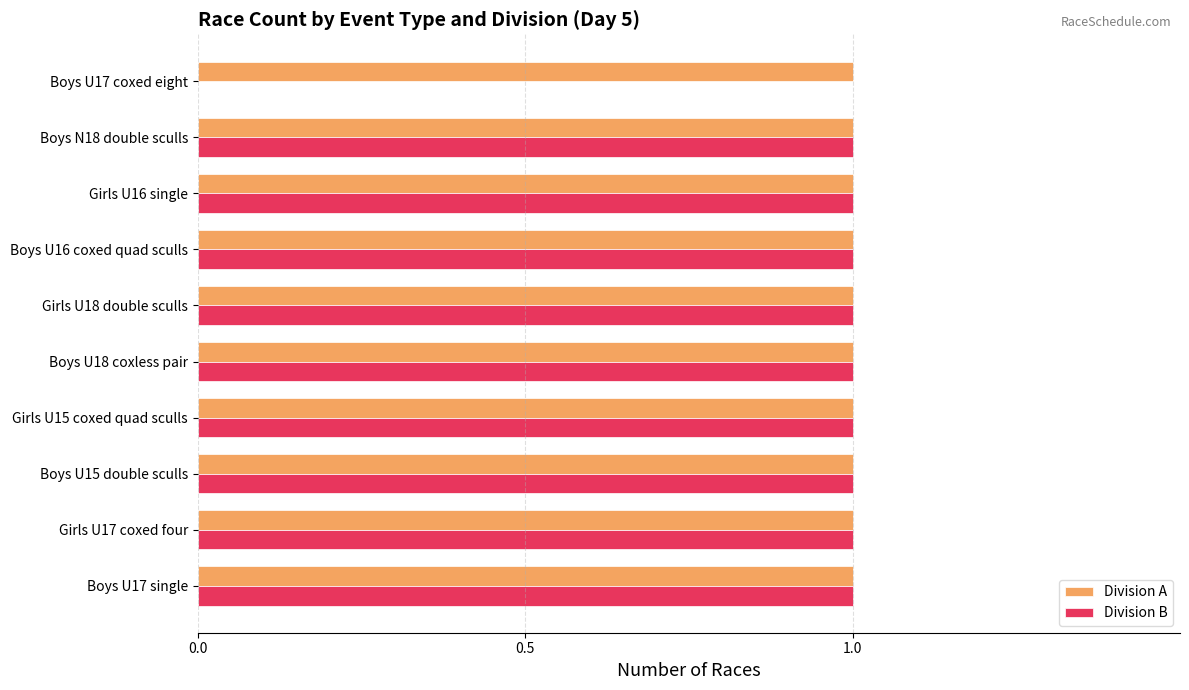

The Division A series shows 1 at Girls U16 single. True or false?

True